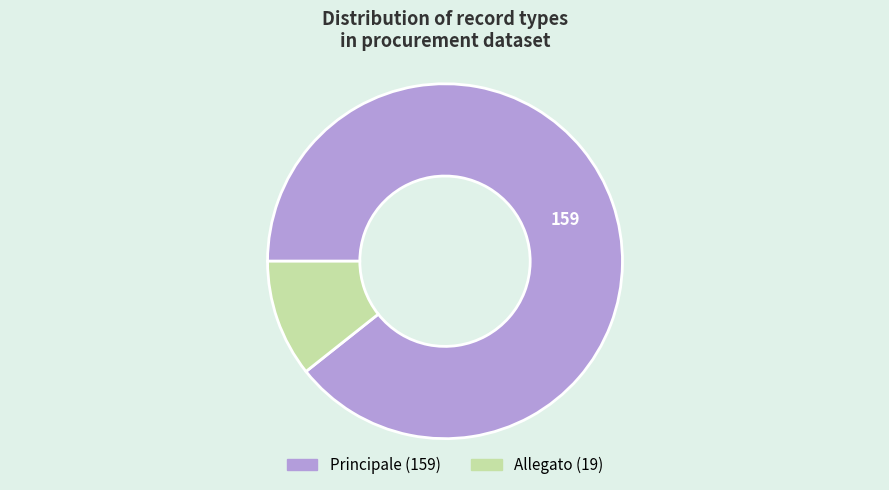

Is the sum of Allegato and Principale greater than half?

Yes